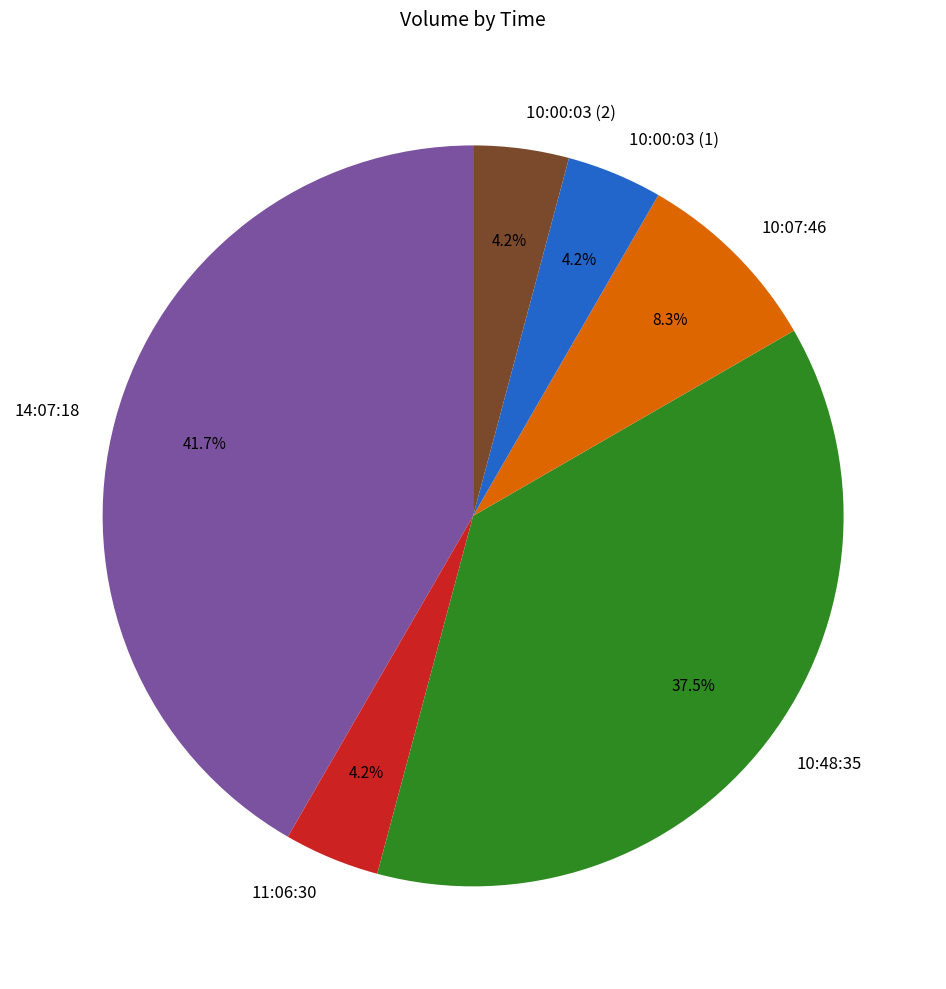

Does 10:00:03 (2) represent more than half of the total?

No